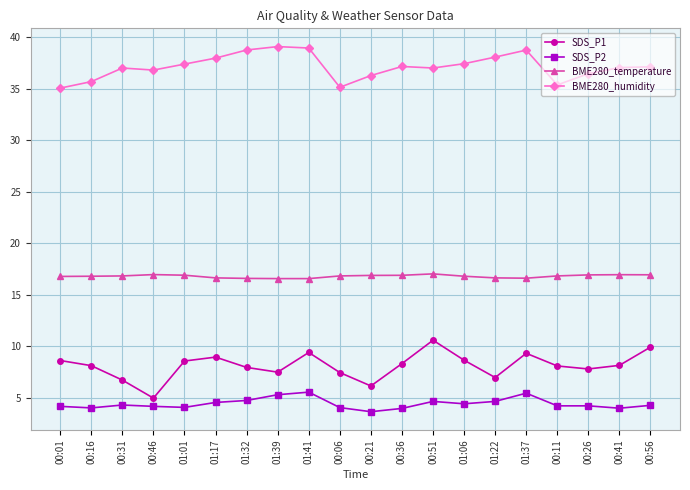

What is the approximate value of BME280_temperature at 00:36?

16.9